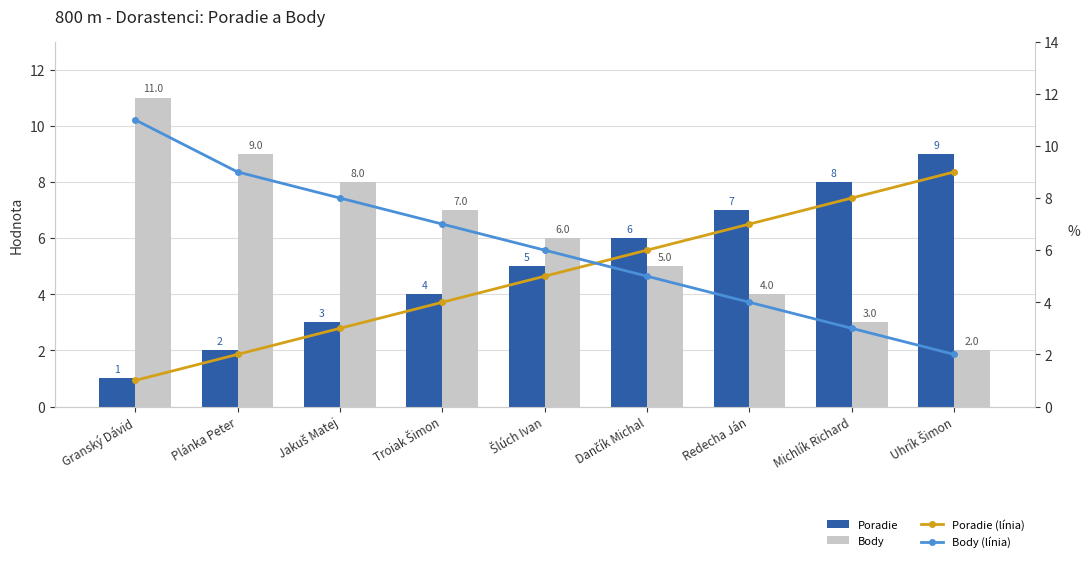

List the labels in order of Body value, largest first.

Granský Dávid, Plánka Peter, Jakuš Matej, Troiak Šimon, Šlúch Ivan, Dančík Michal, Redecha Ján, Michlík Richard, Uhrík Šimon